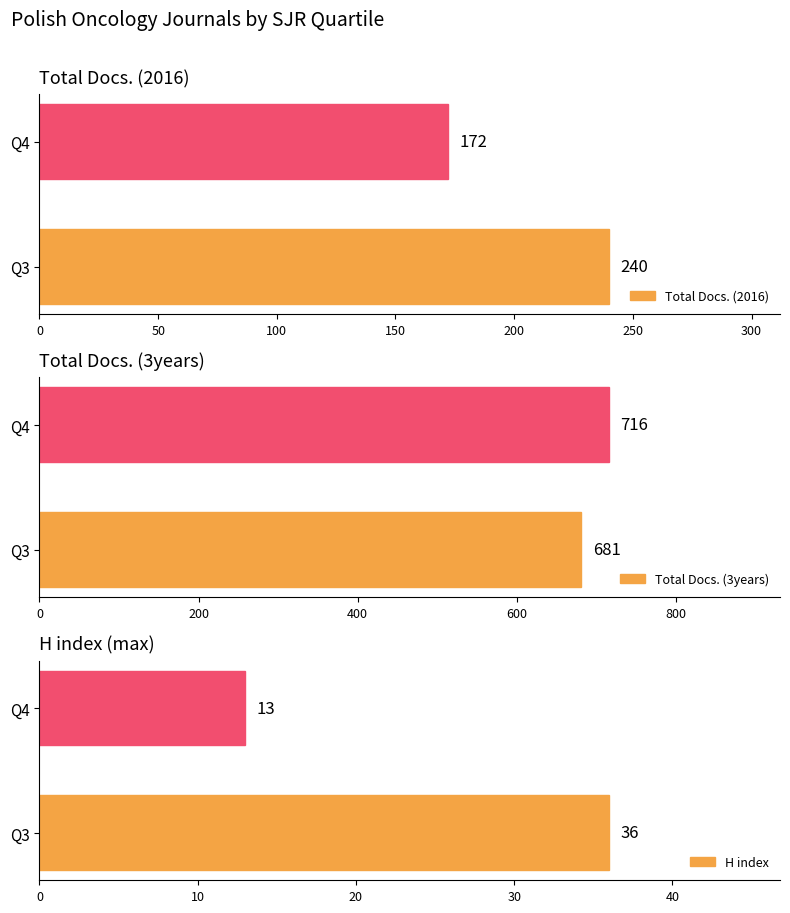

The Total Docs. (2016) series shows 76 at Q4. True or false?

False